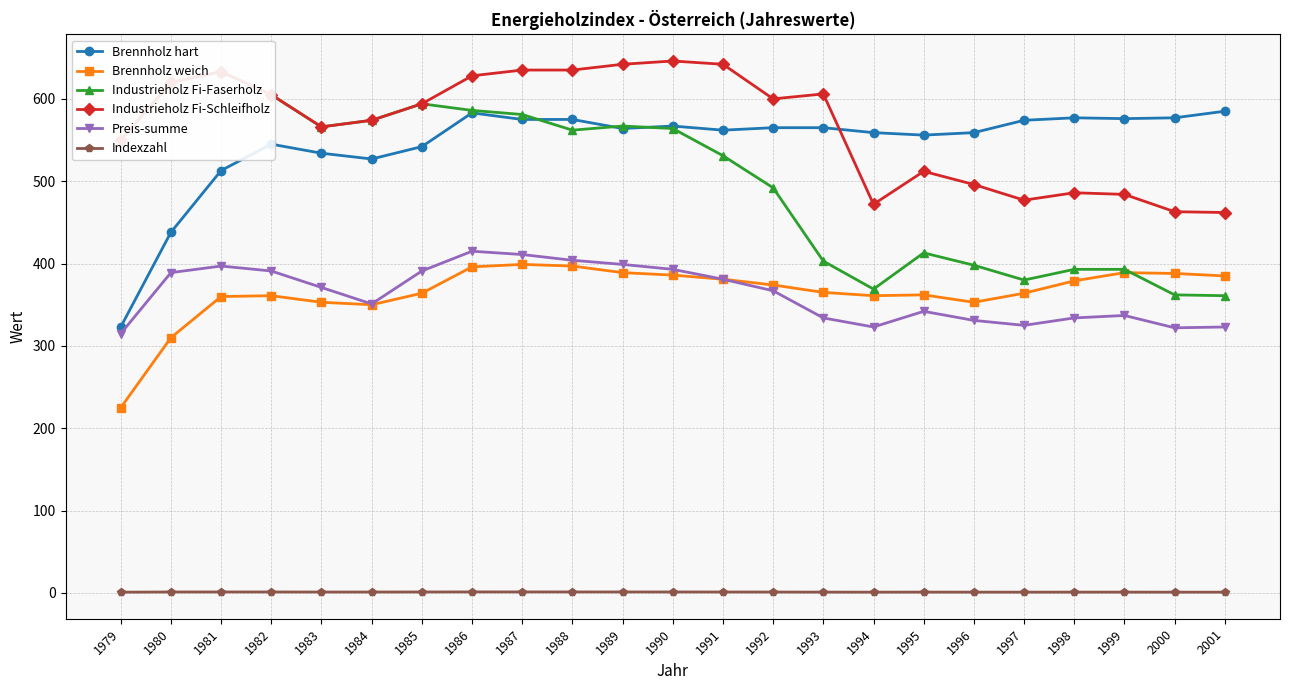

In Brennholz hart, how many points are higher than both neighbors (excluding endpoints)?

4